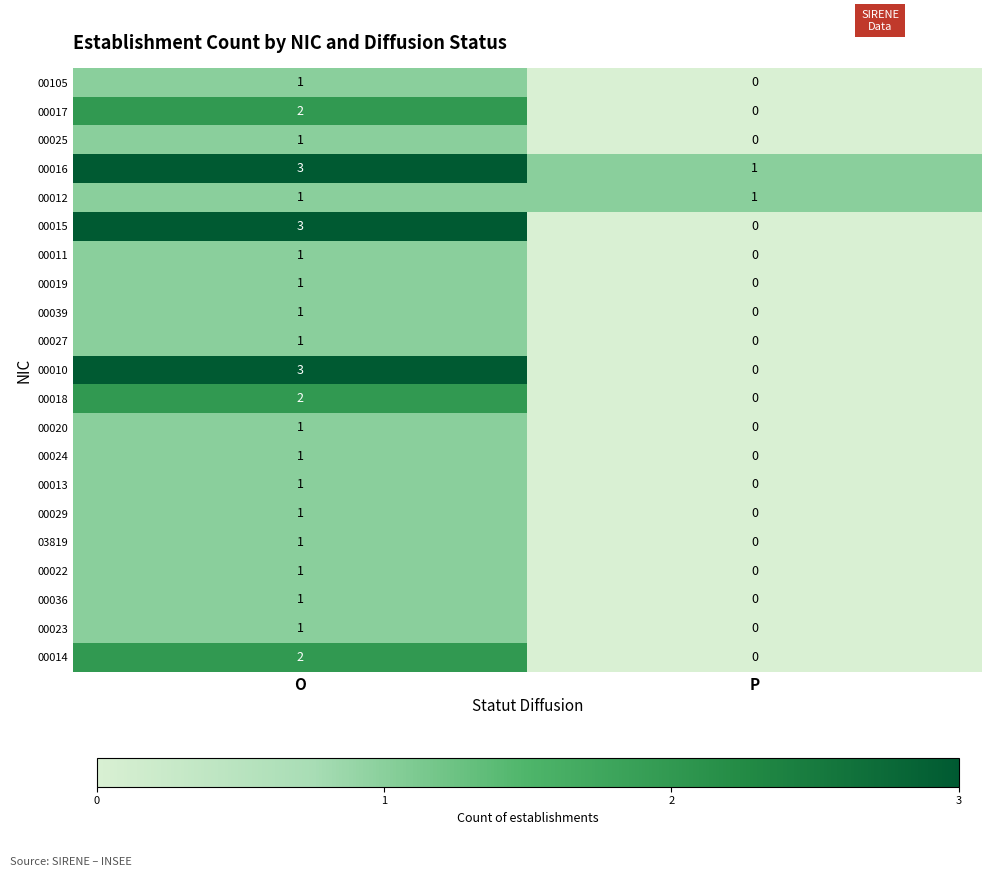

At how many categories does at least one series exceed 0?

2